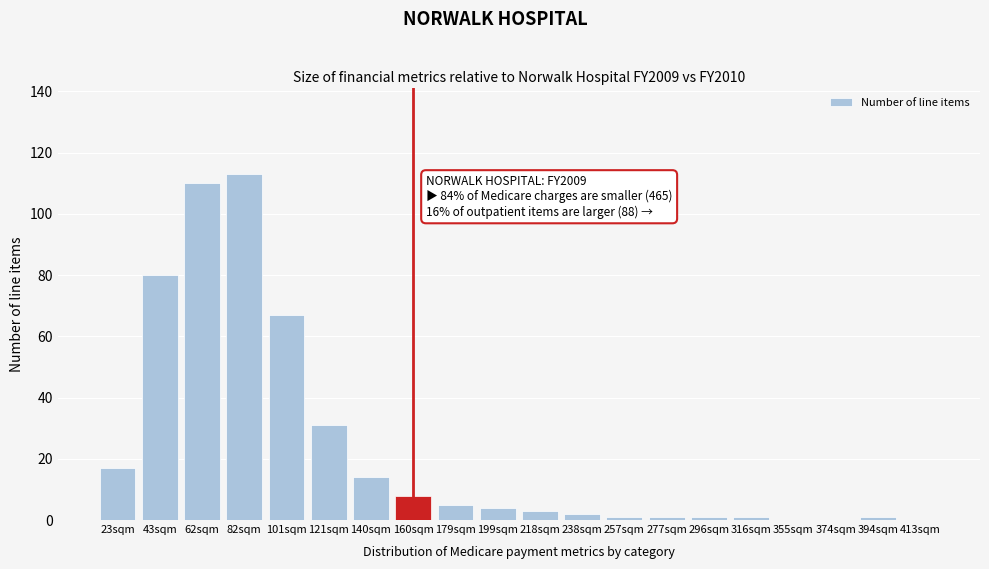

Reading left to right, what are all the values shown in this chart?

23sqm=17	43sqm=80	62sqm=110	82sqm=113	101sqm=67	121sqm=31	140sqm=14	160sqm=8	179sqm=5	199sqm=4	218sqm=3	238sqm=2	257sqm=1	277sqm=1	296sqm=1	316sqm=1	355sqm=0	374sqm=0	394sqm=1	413sqm=0